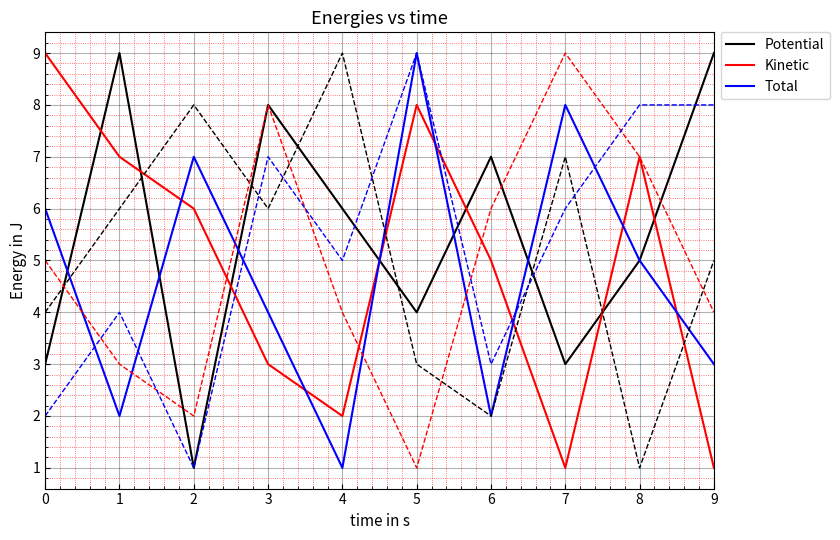

List the series in order of their peak value, highest first.

Potential, Kinetic, Total